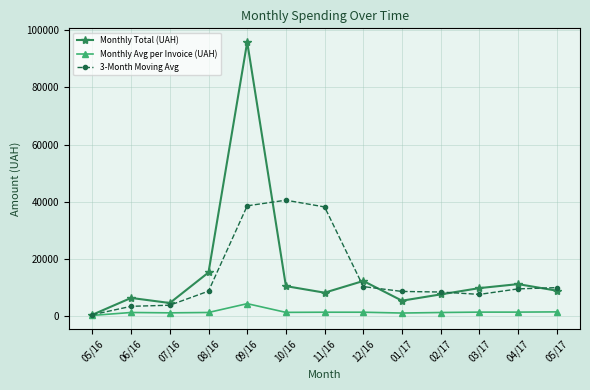

What is the difference between the maximum and minimum values in the Monthly Total (UAH) series?

95406.0